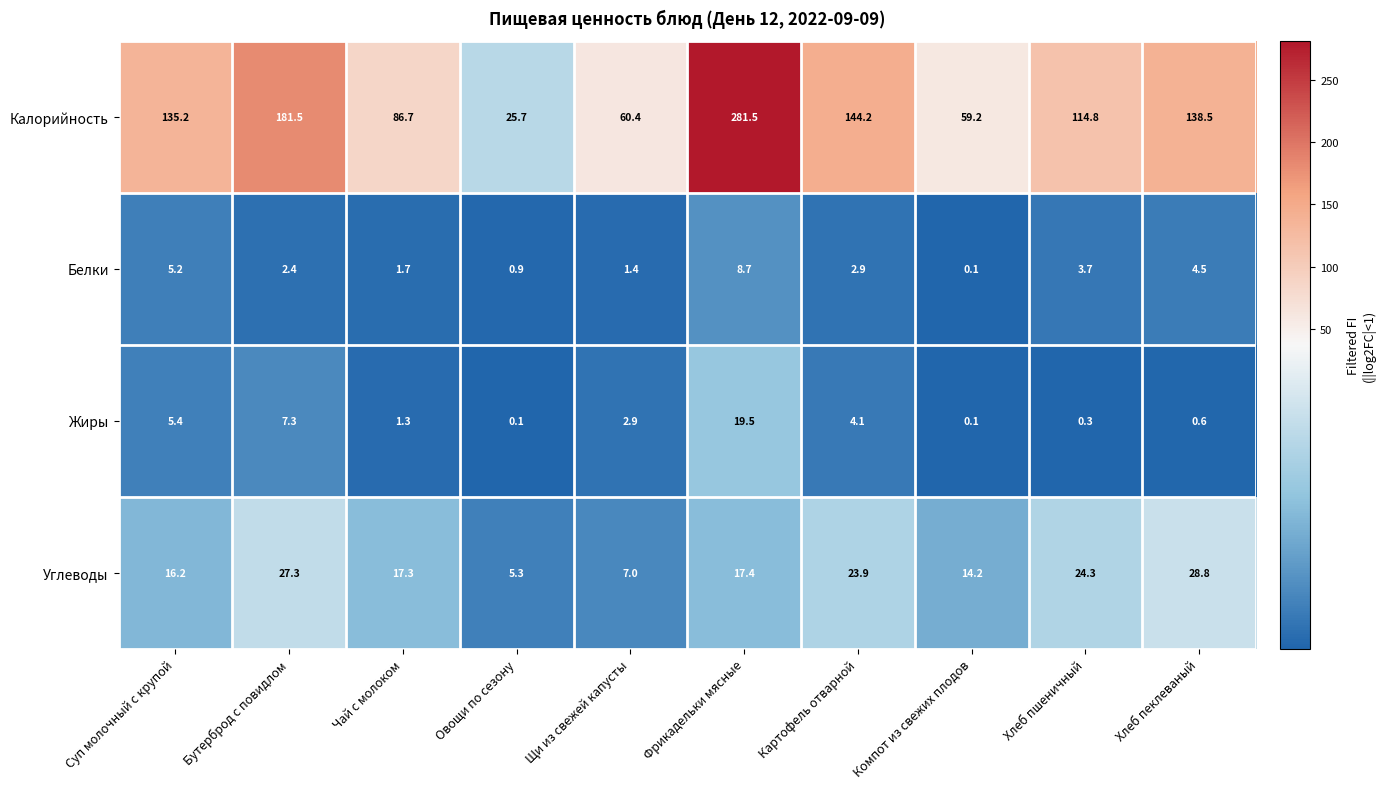

What is the sum of the Белки values at Хлеб пшеничный and Щи из свежей капусты?

5.1